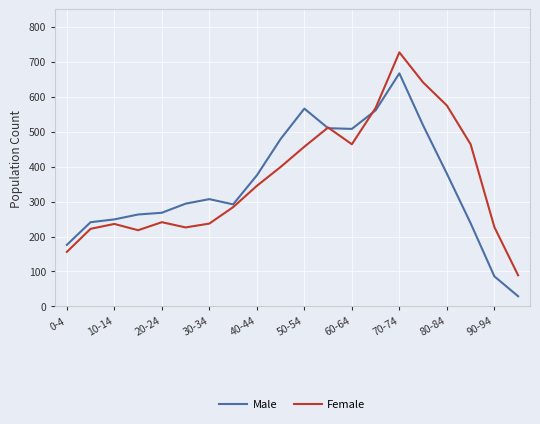

Rank the series by their maximum value, from lowest to highest.

Male, Female